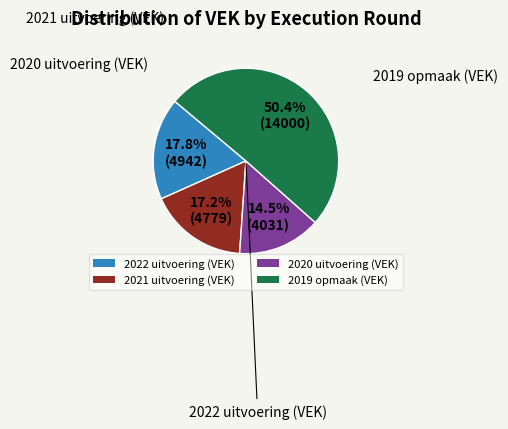

How many slices are in this pie chart?

4